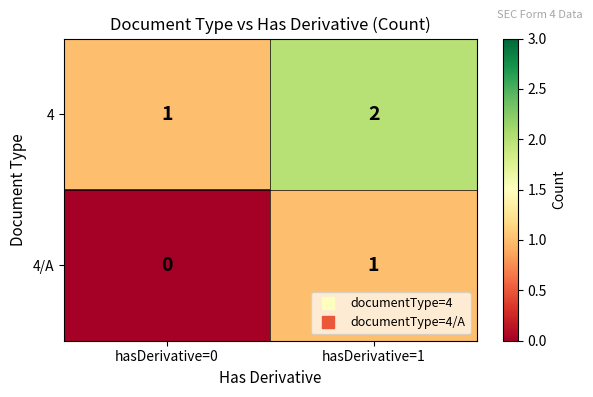

Reading left to right, transcribe all the data shown in this chart.

4: hasDerivative=0=1	hasDerivative=1=2
4/A: hasDerivative=0=0	hasDerivative=1=1